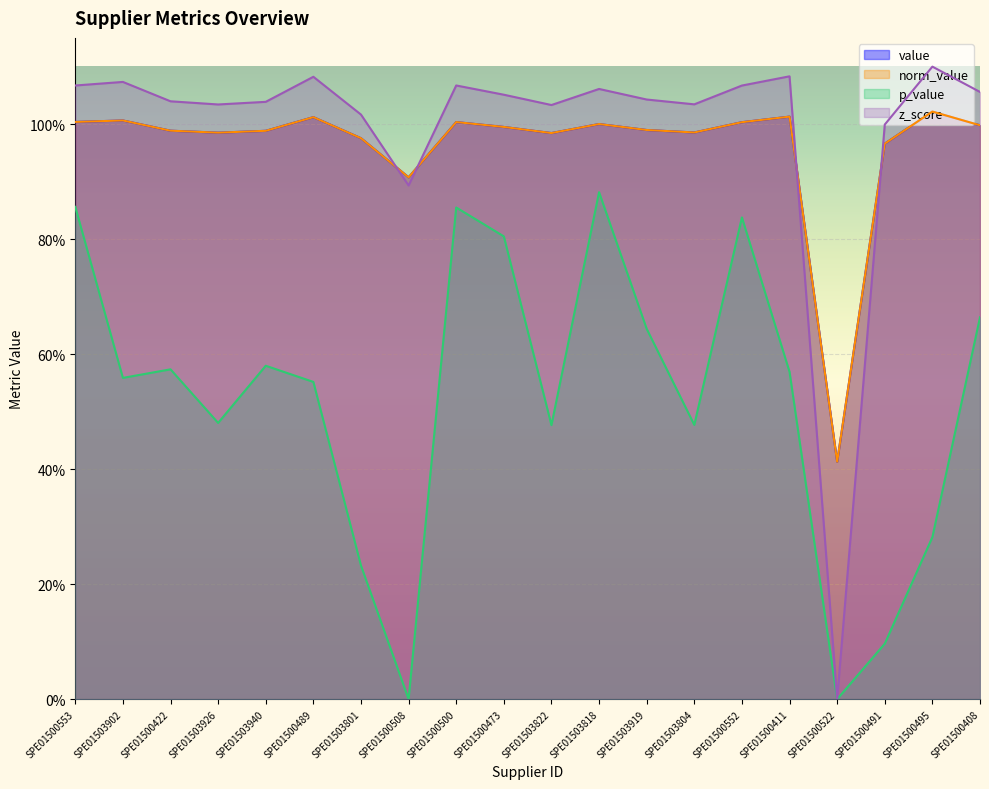

How many times do z_score and value cross each other?

4